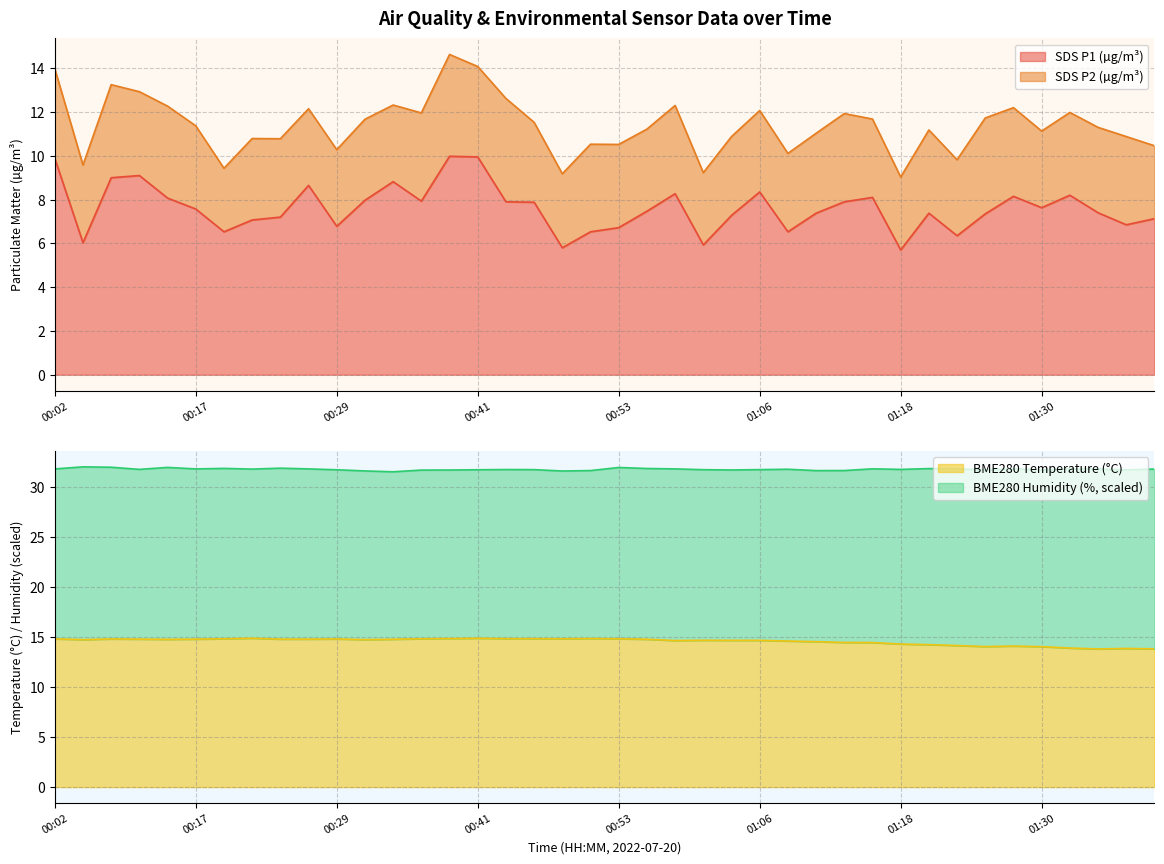

Count the number of categories in the chart.

40